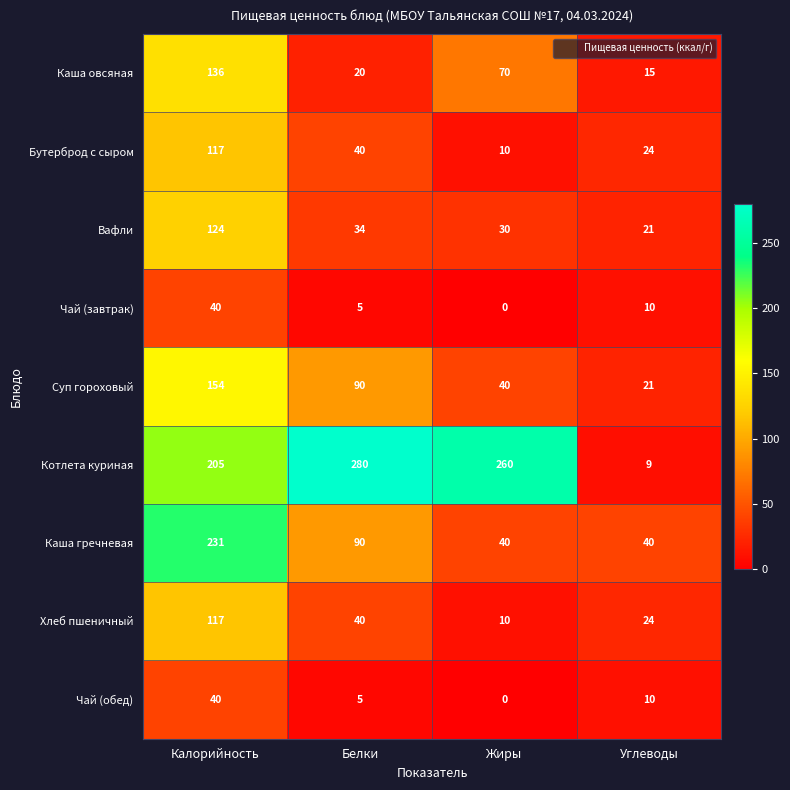

At how many categories does at least one series exceed 91?

3